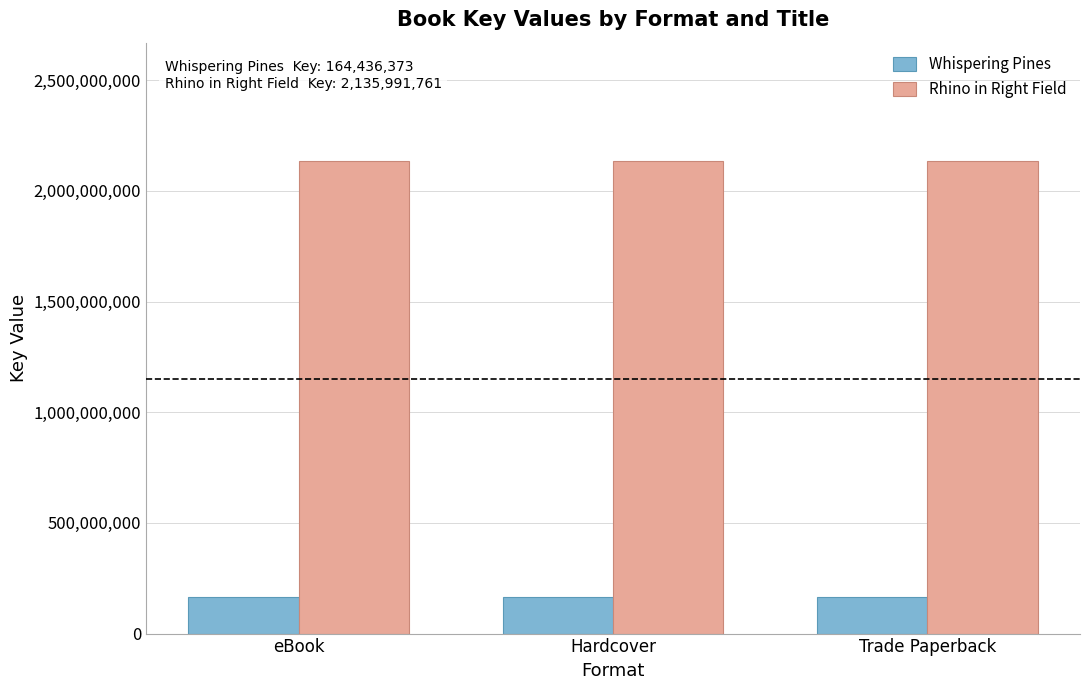

What is the sum of all Rhino in Right Field values?

6407975283